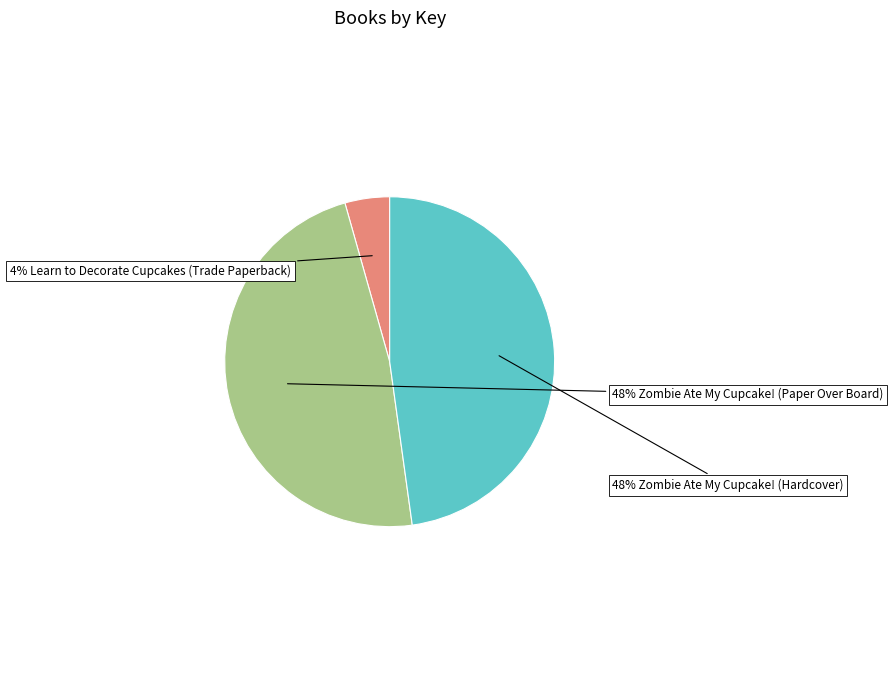

To the nearest percent, what is the average slice percentage?

33%